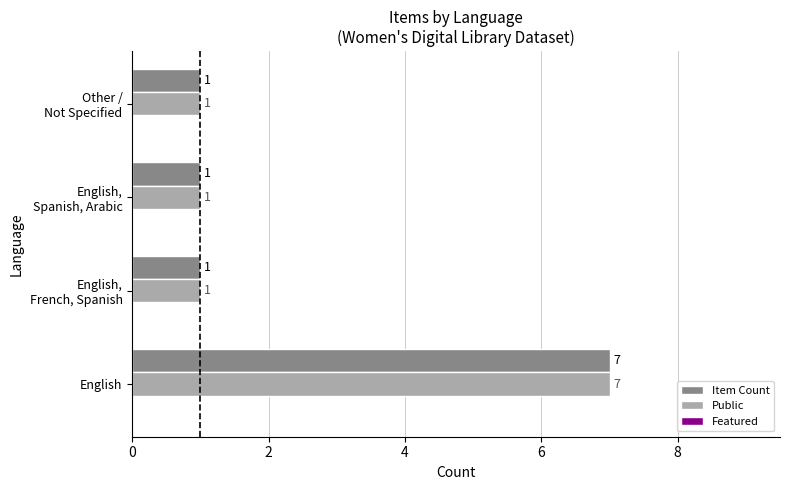

True or false: Public has a value of 3 at English.

False